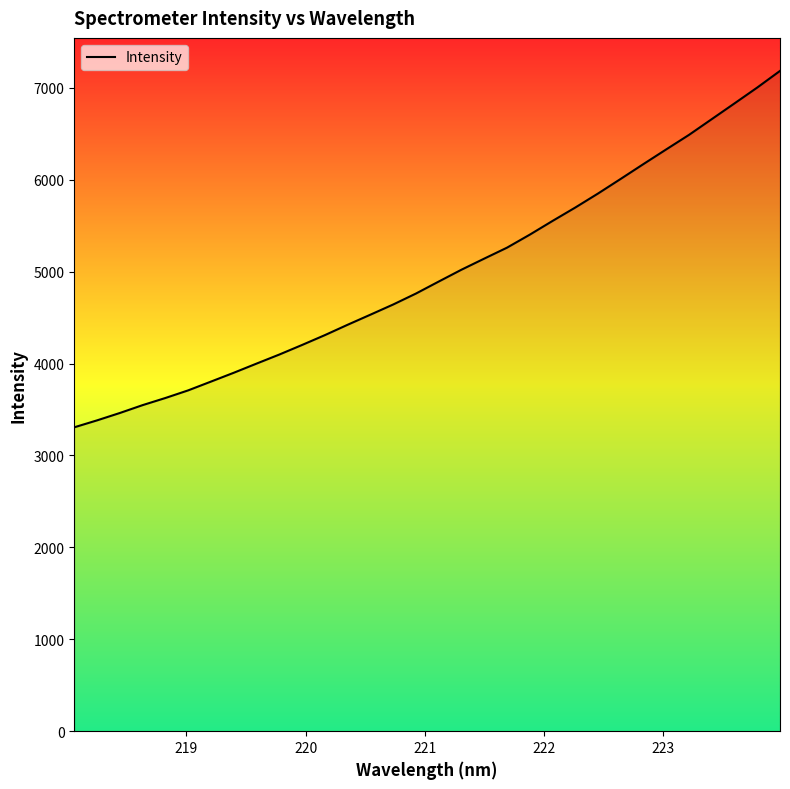

What is the greatest value displayed?

7183.4